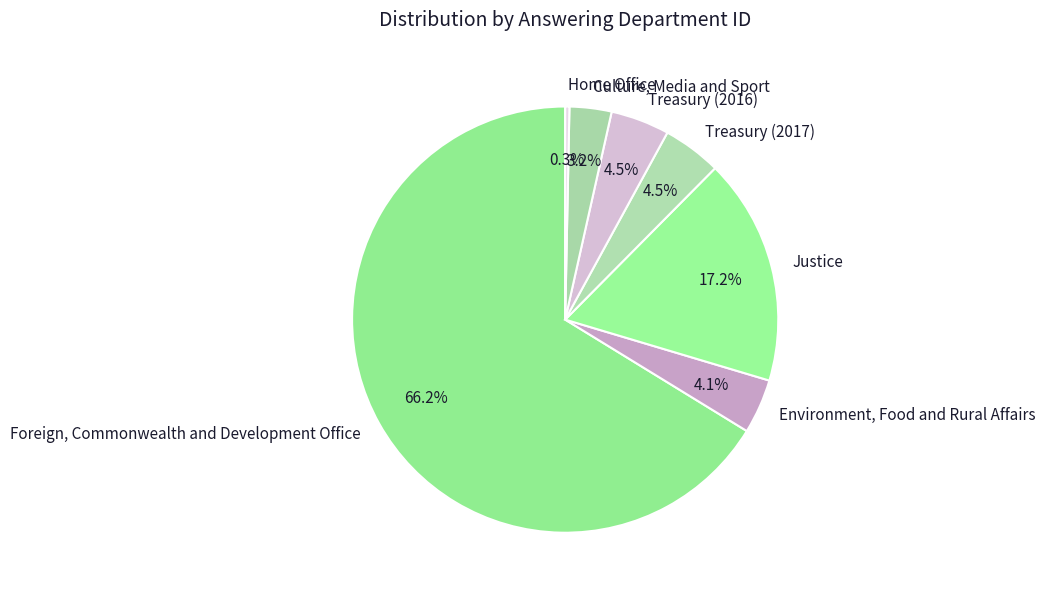

Which category has the smallest portion of the pie?

Home Office